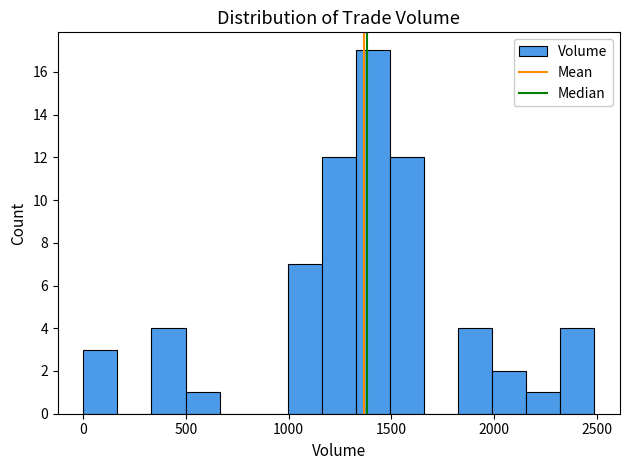

Around what value on the x-axis is the tallest bar? Give the approximate position of its centre, as read against the axis.

1400